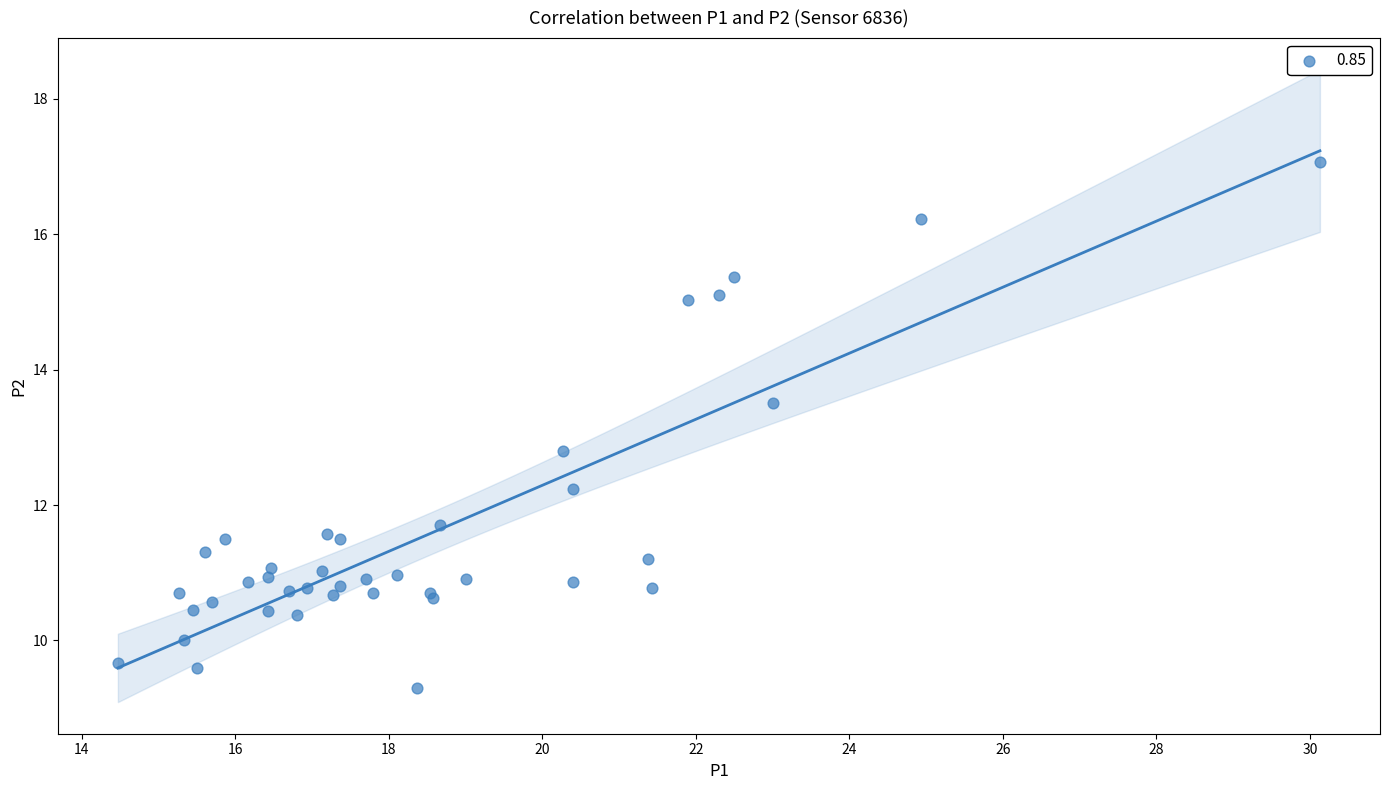

What Y value in the scatter plot is closest to 13?

12.8